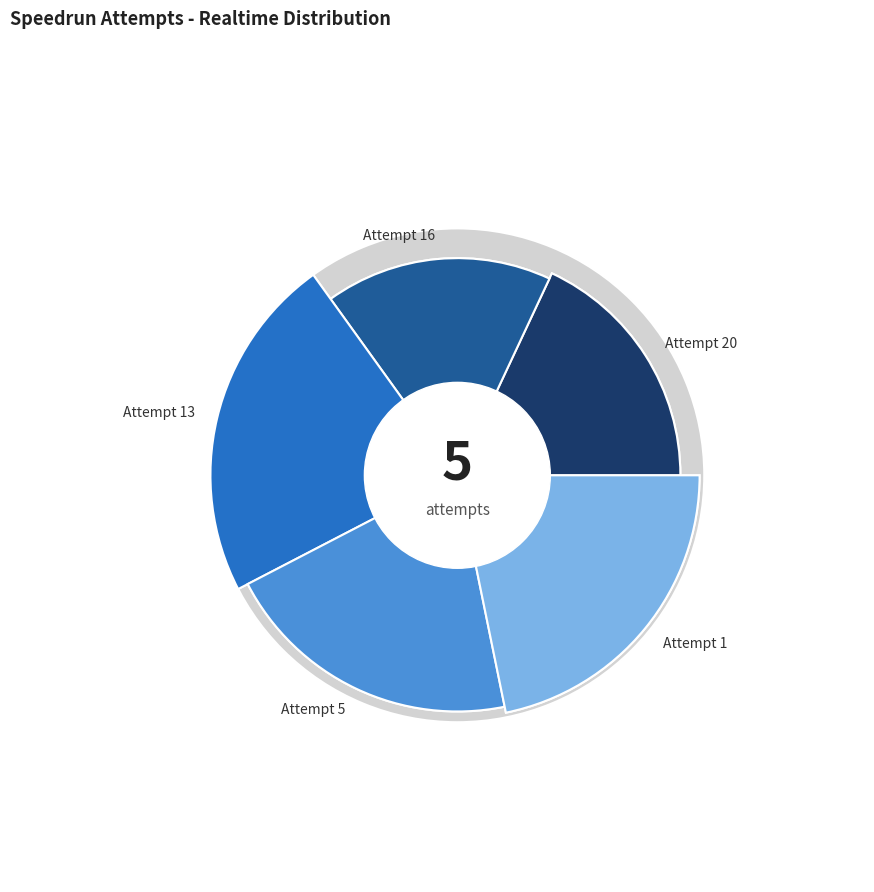

What percentage is the Attempt 1 slice, to the nearest percent?

22%